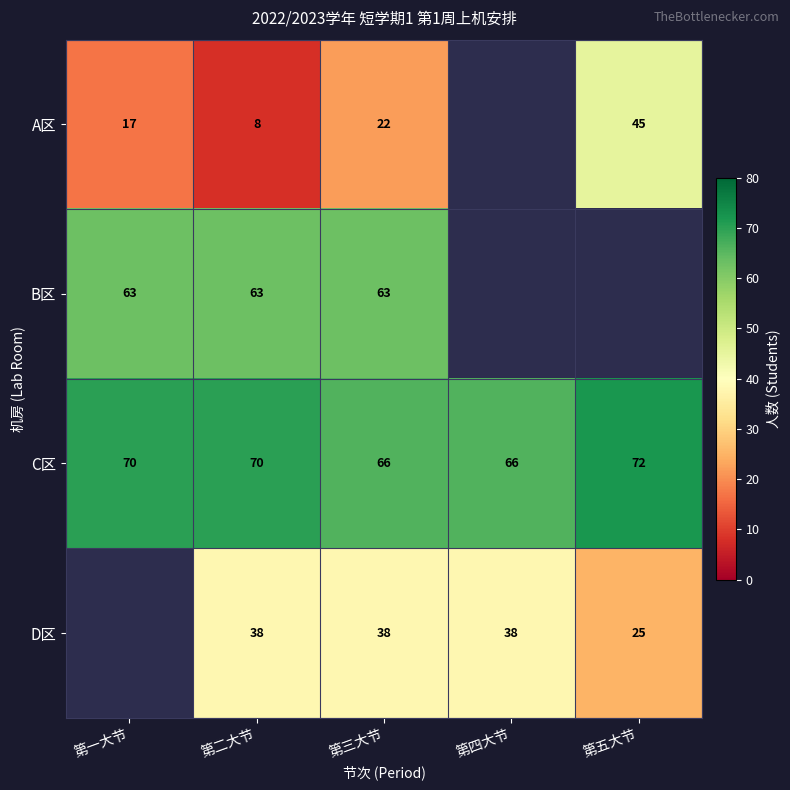

At how many categories does at least one series exceed 63?

5